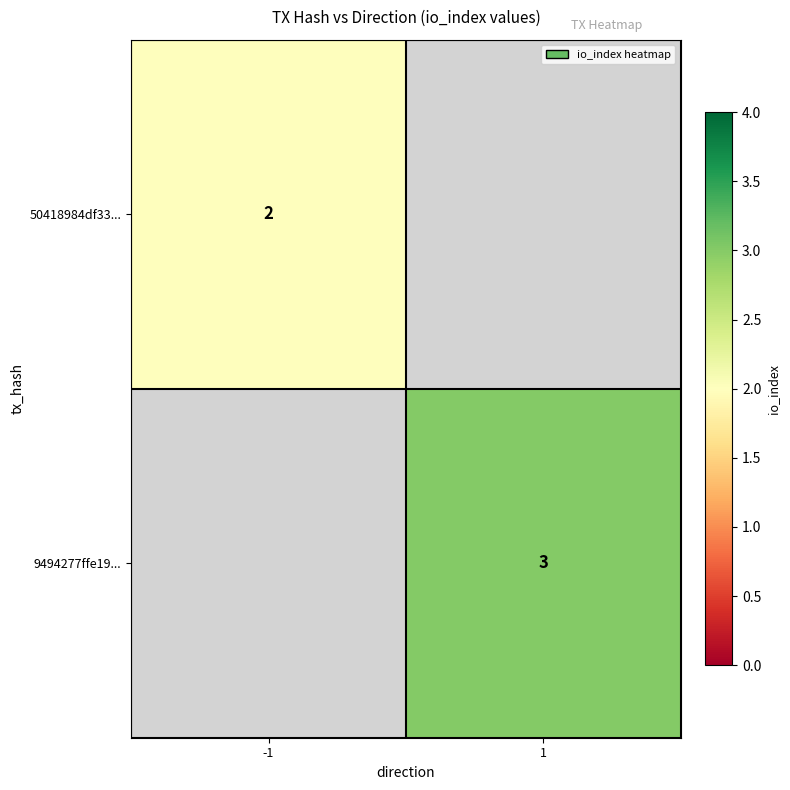

What is the greatest value displayed?

3.0